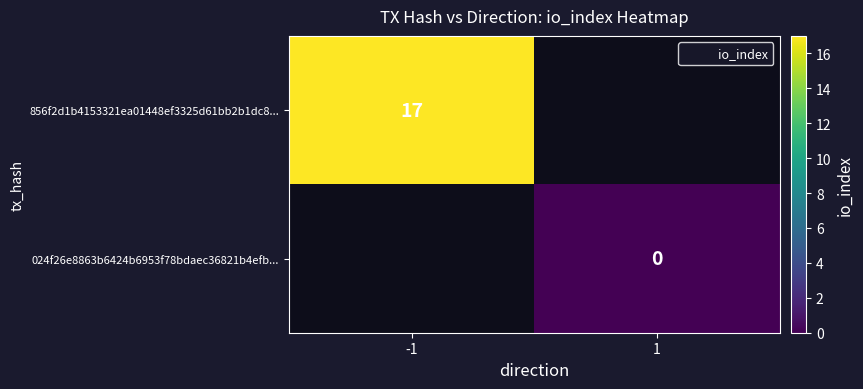

Is it true that 856f2d1b4153321ea01448ef3325d61bb2b1dc8... equals 25 at -1?

False